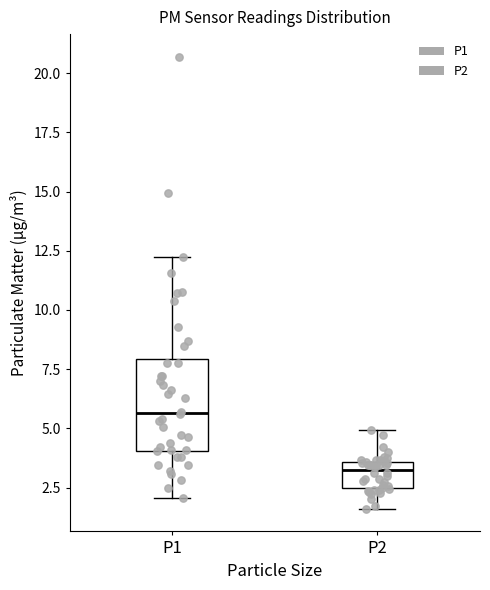

Where does the median line of the box for P1 sit on the y-axis? The values are not printed on the chart, so give them approximately, as read against the axis.

5.5